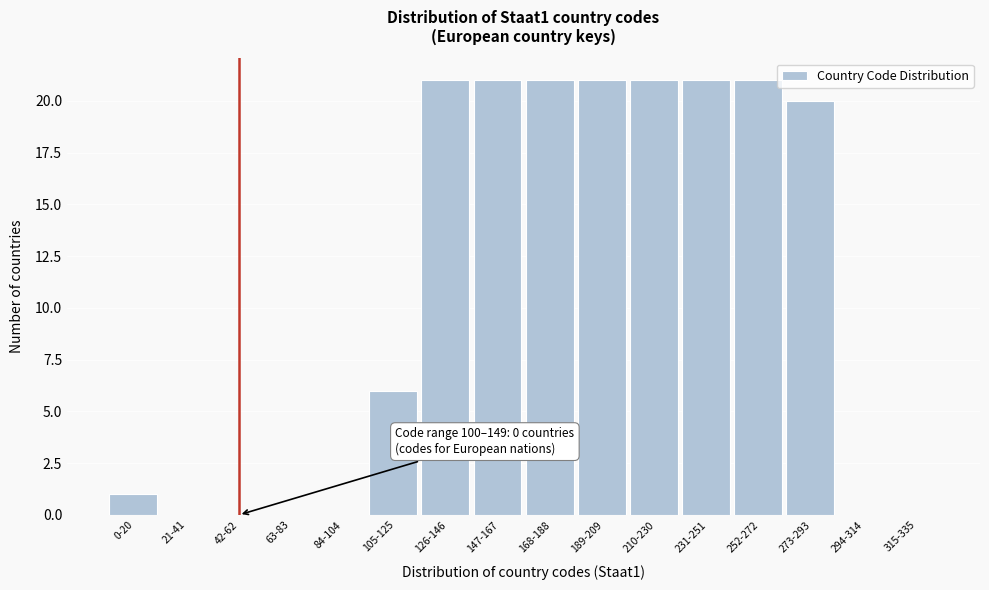

Reading left to right, extract all data points from this chart.

0-20=1	21-41=0	42-62=0	63-83=0	84-104=0	105-125=6	126-146=21	147-167=21	168-188=21	189-209=21	210-230=21	231-251=21	252-272=21	273-293=20	294-314=0	315-335=0